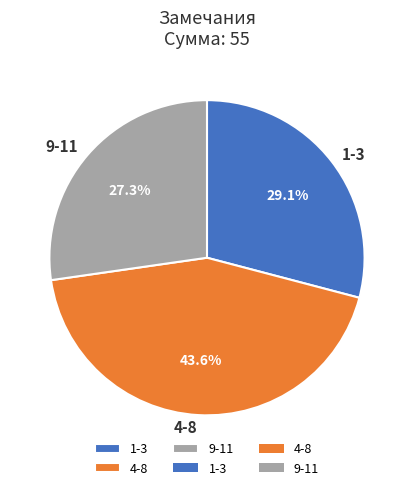

Approximately how many times larger is the value at 9-11 compared to 1-3?

0.9